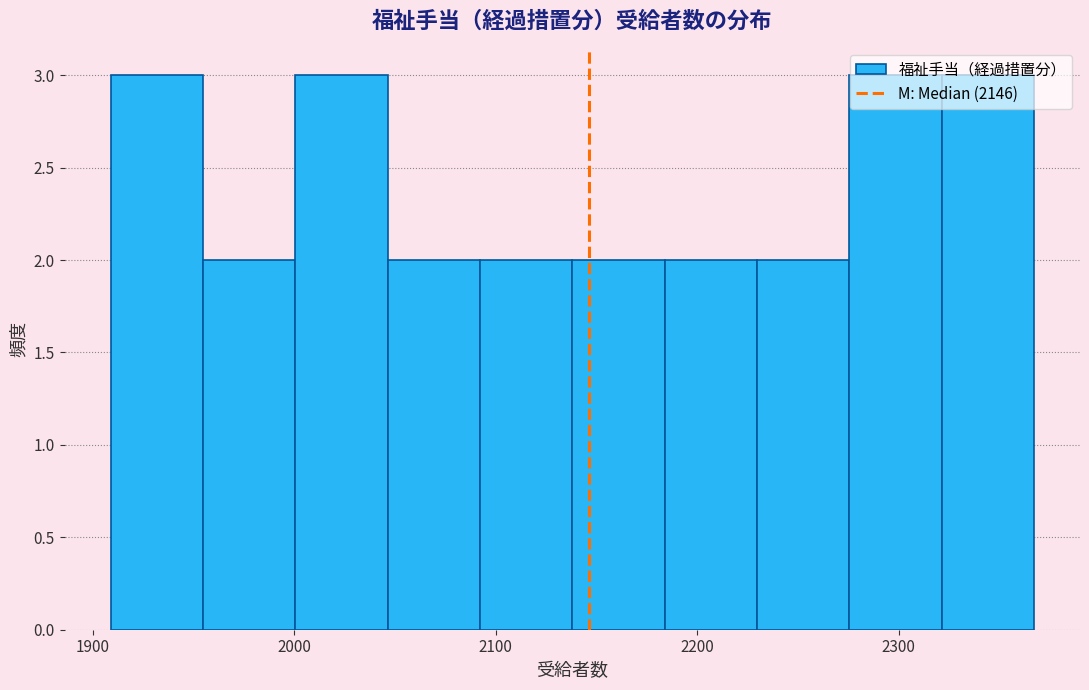

Reading left to right, transcribe this chart: for each bar, give the range it covers on the x-axis and its height. Neither the bar edges nor the heights are printed on the chart, so give them approximately, as read against the axes.

1910 to 1950: 3
1950 to 2000: 2
2000 to 2050: 3
2050 to 2090: 2
2090 to 2140: 2
2140 to 2180: 2
2180 to 2230: 2
2230 to 2280: 2
2280 to 2320: 3
2320 to 2370: 3